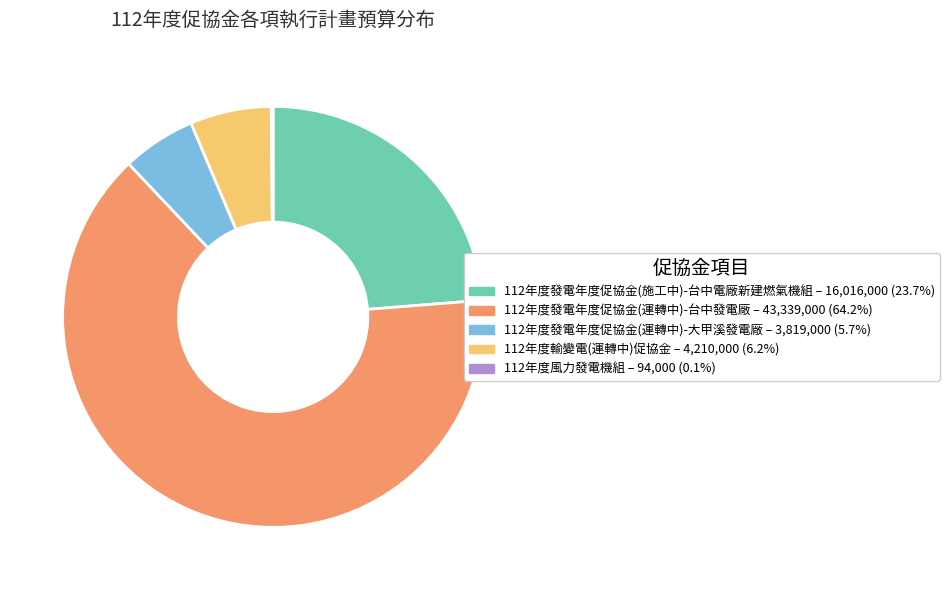

Which slice is the largest?

112年度發電年度促協金(運轉中)-台中發電廠